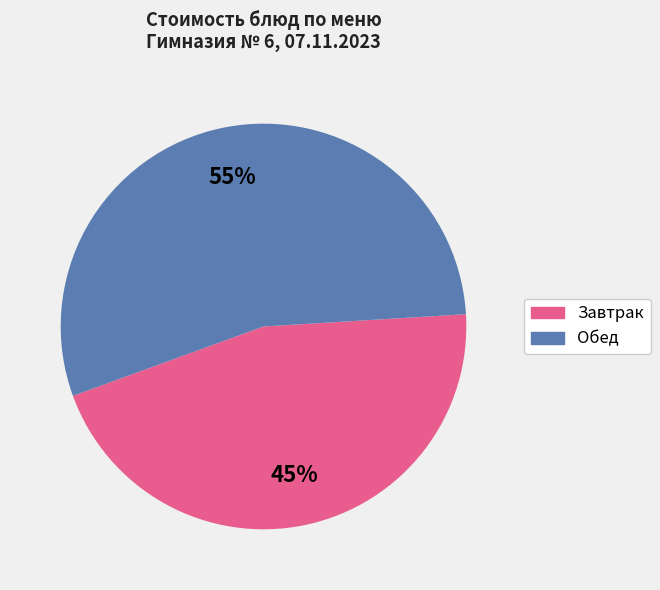

Rank the categories by value from lowest to highest.

Завтрак, Обед